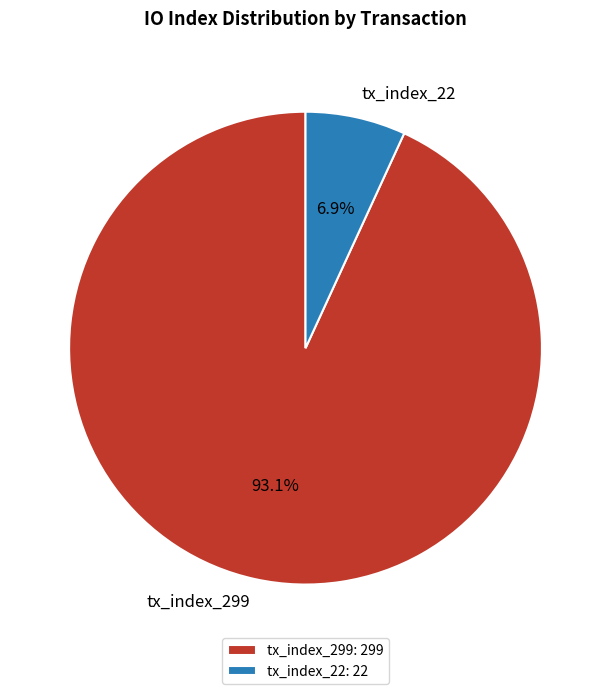

Combined, what portion of the pie is tx_index_22 and tx_index_299?

100.0%